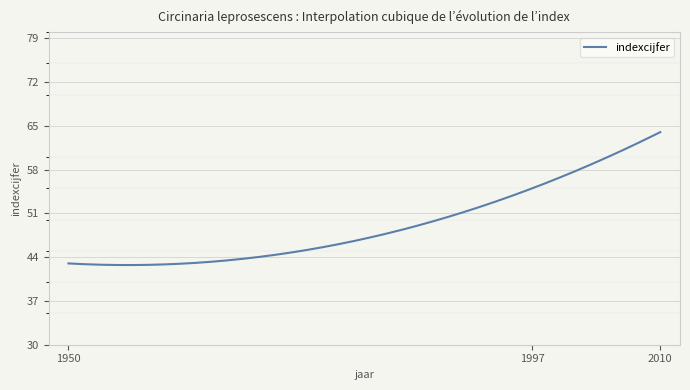

What is the maximum value shown in the chart?

64.0